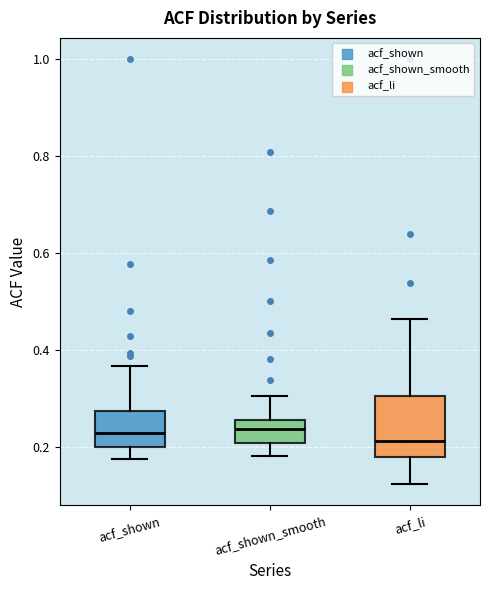

Which box is the tallest, from its lower edge to its upper edge?

acf_li